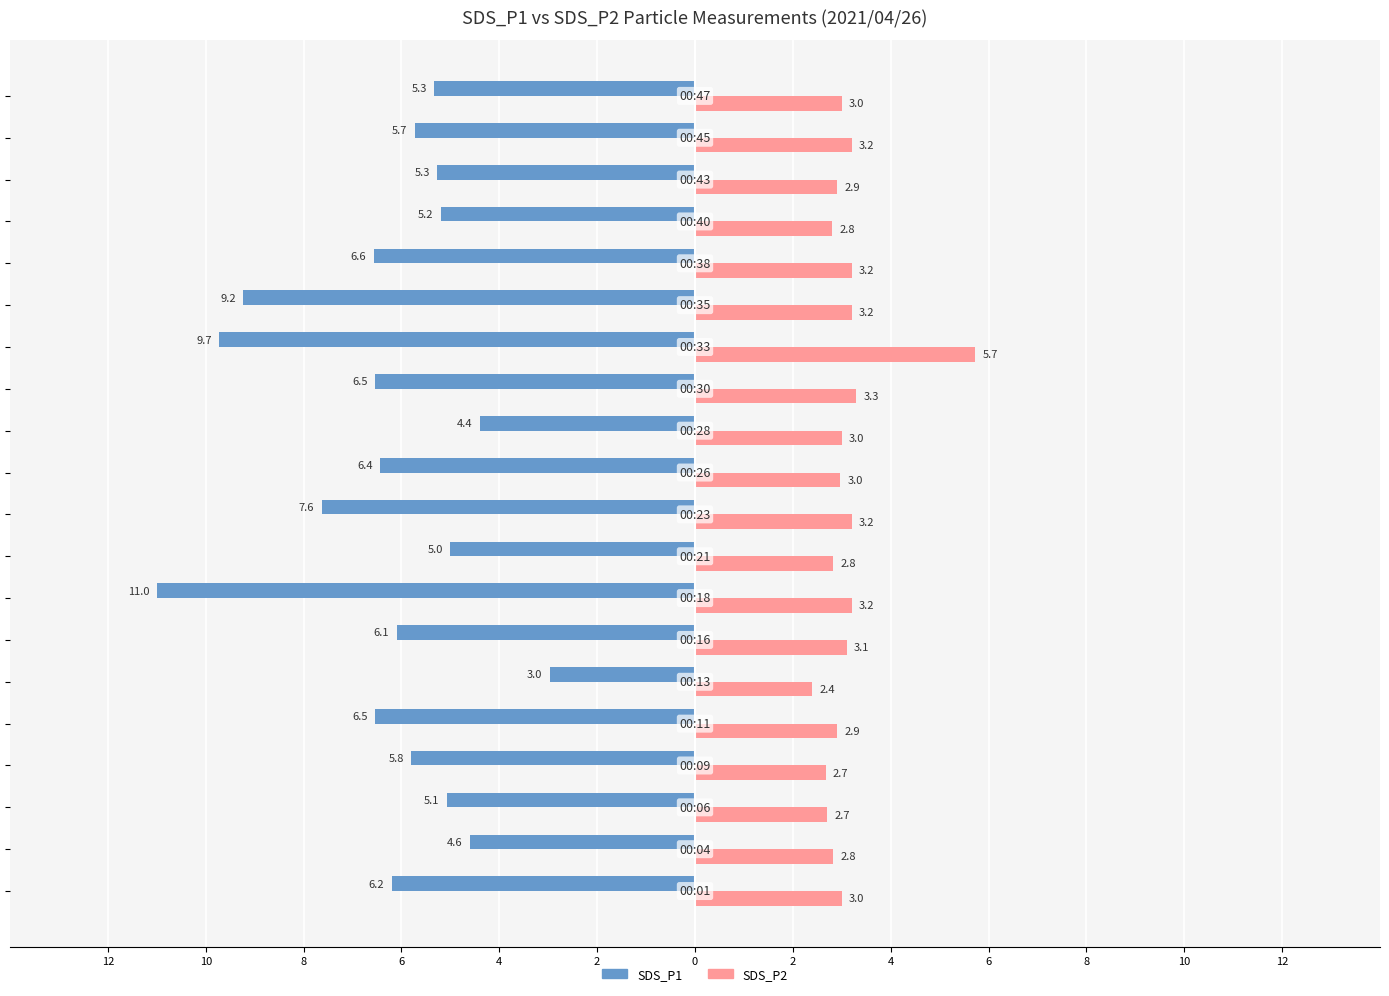

What are all the series names shown in the legend?

SDS_P1, SDS_P2